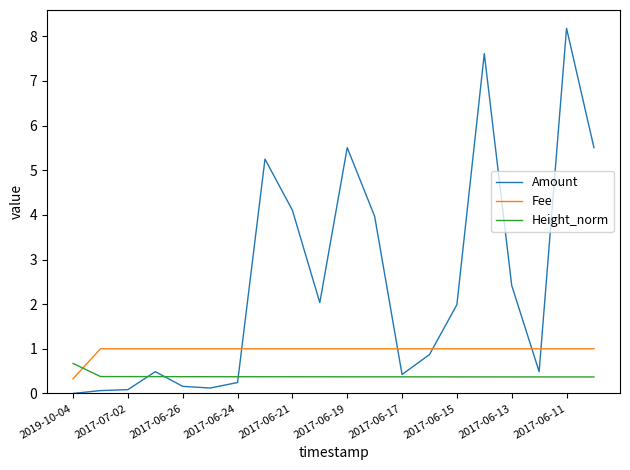

What is the maximum value for Amount?

8.2